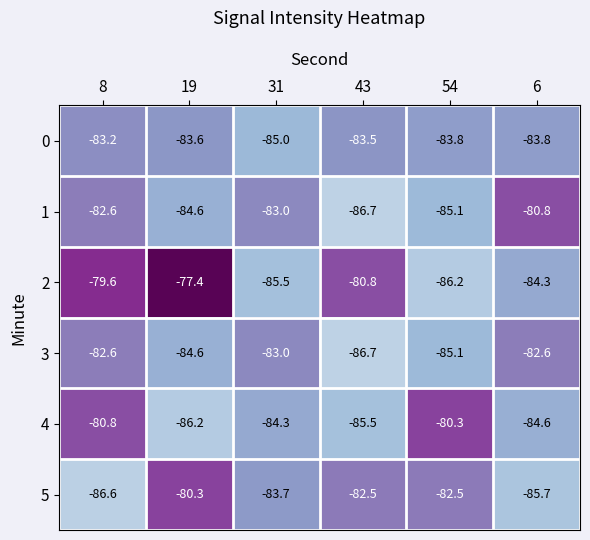

The 2 series shows -42.6 at 54. True or false?

False